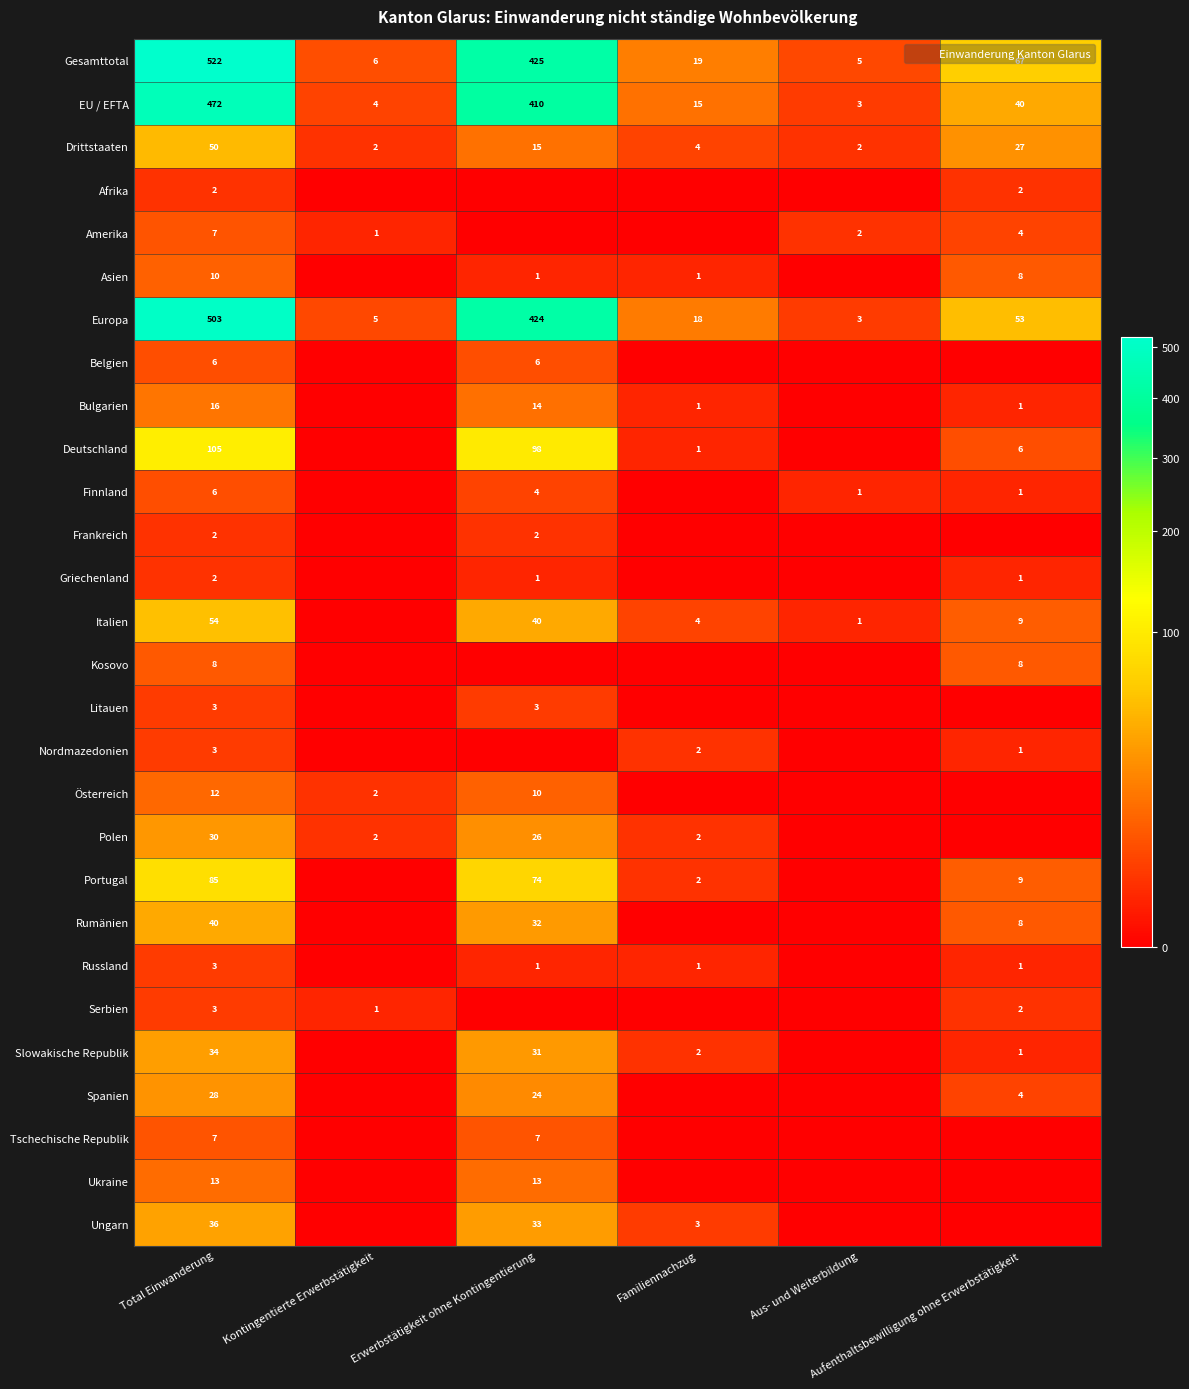

Where is Deutschland nearest to the value 52?

Erwerbstätigkeit ohne Kontingentierung